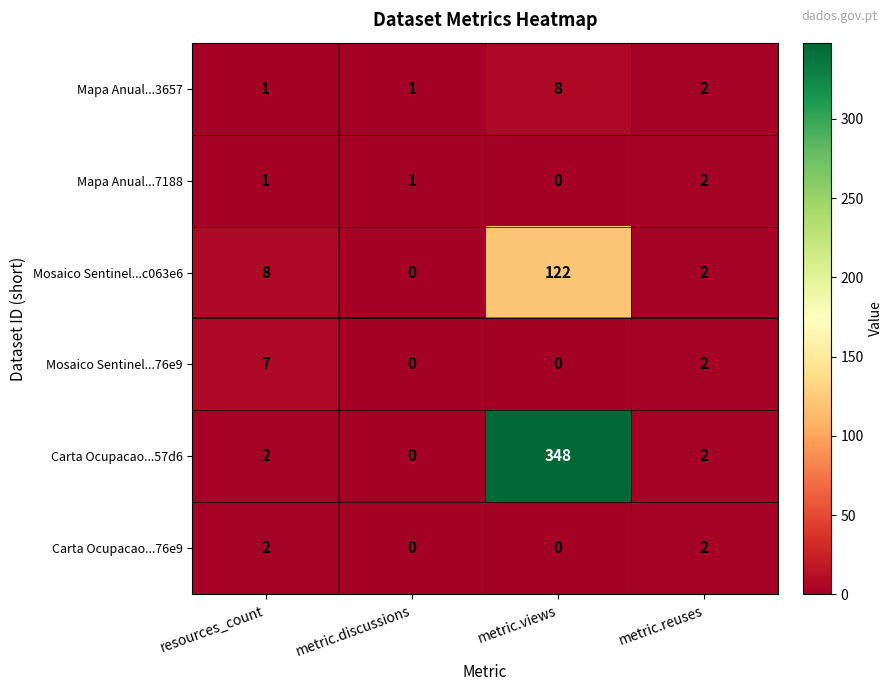

At which category is the sum across all series the highest?

metric.views